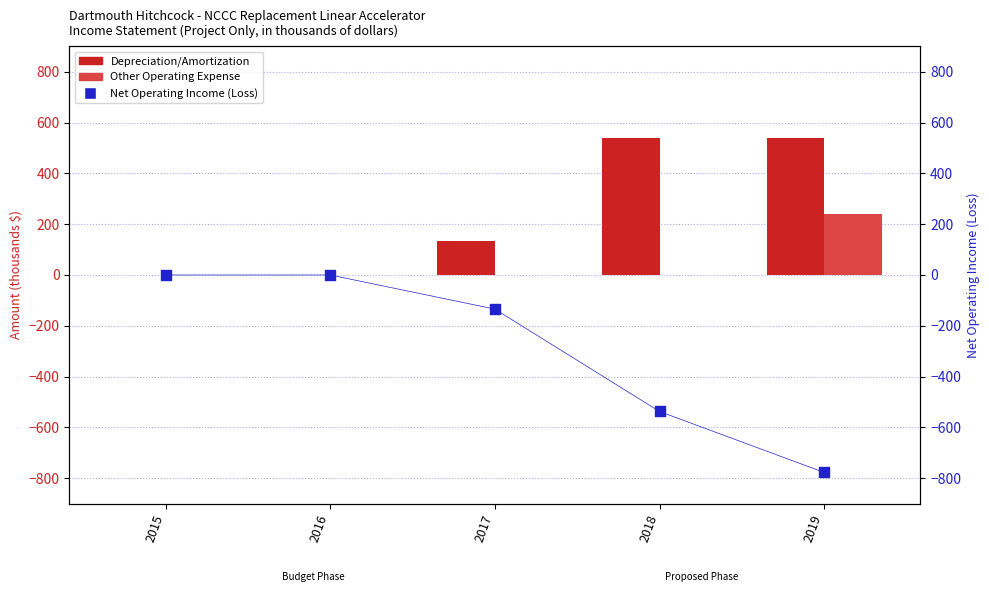

Which series has the widest spread of Y values?

Net Operating Income (Loss)